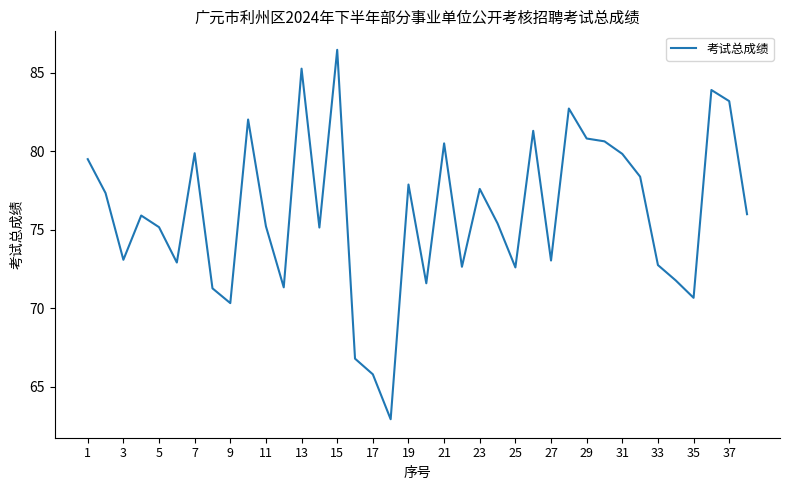

What is the smallest value displayed?

62.9